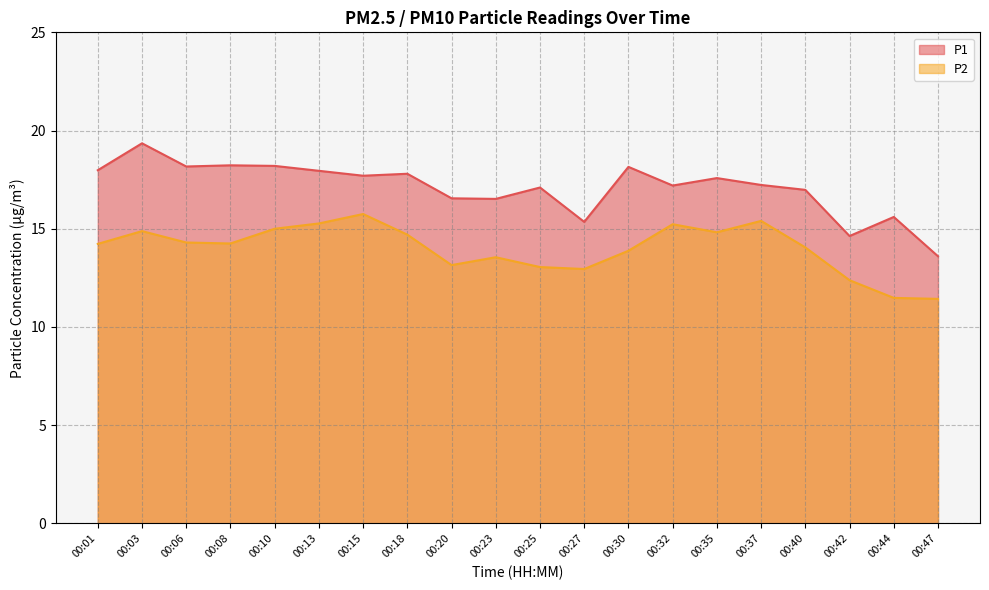

How many series are shown in this chart?

2